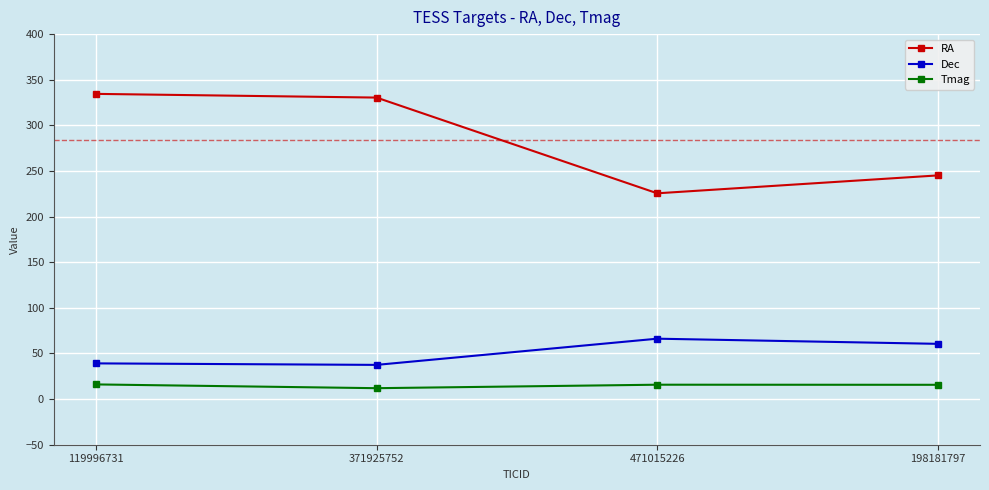

Which series has the largest range (max minus min)?

RA